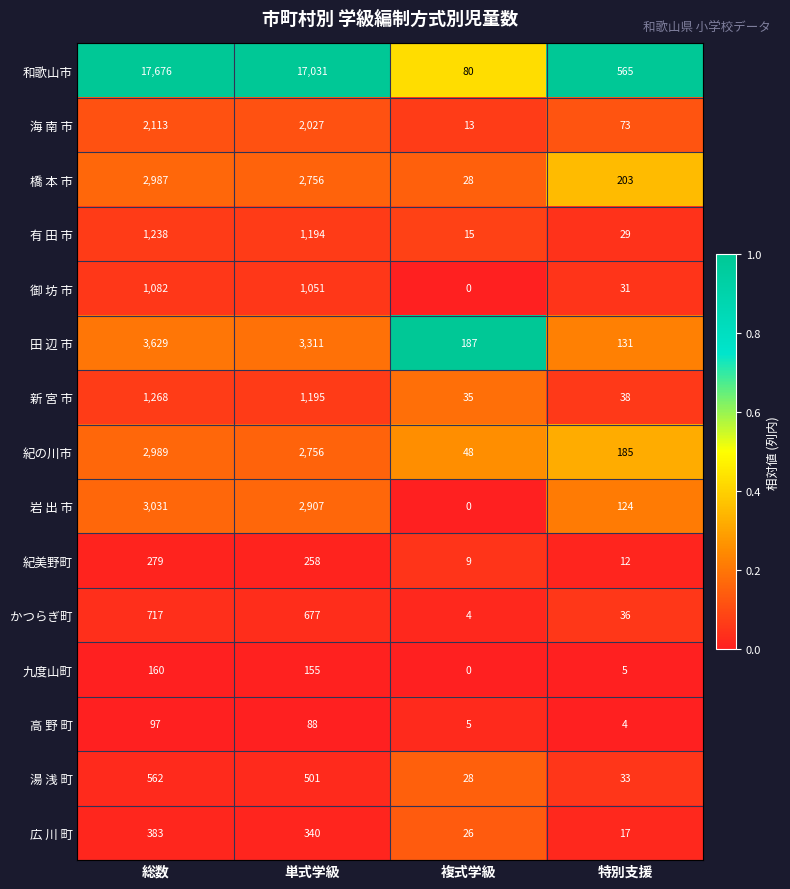

What is the spread (max minus min) of values at 総数?

17579